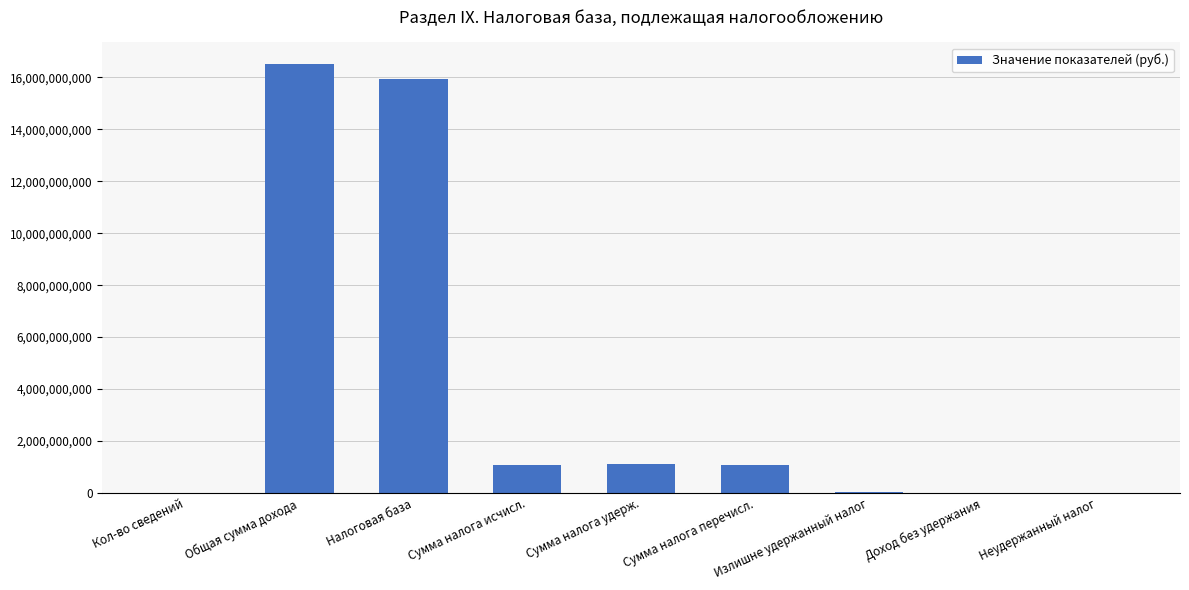

Which label corresponds to the largest value in the chart?

Общая сумма дохода